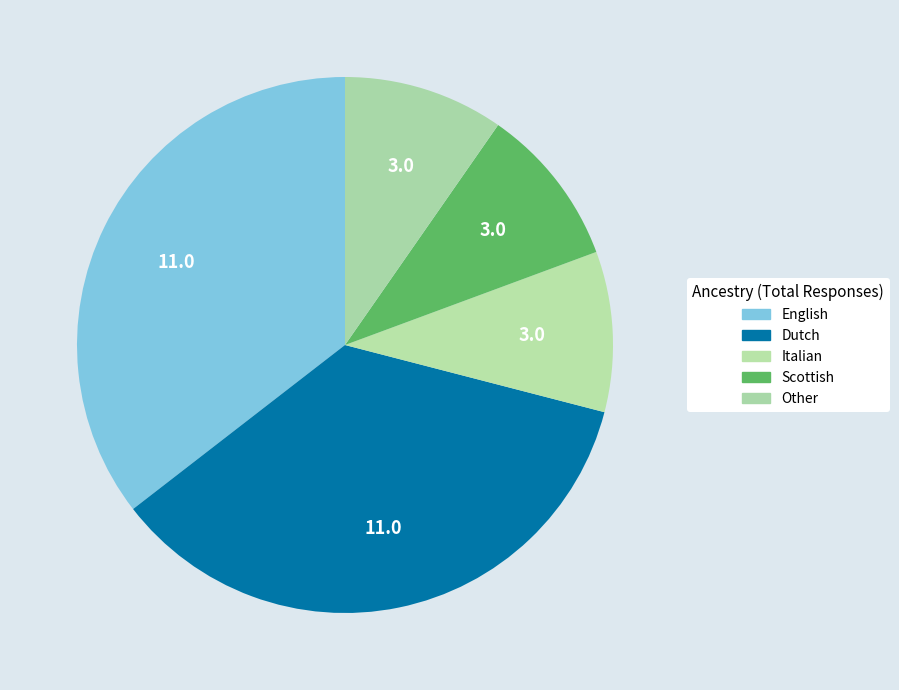

What percentage is the Dutch slice, to the nearest percent?

35%